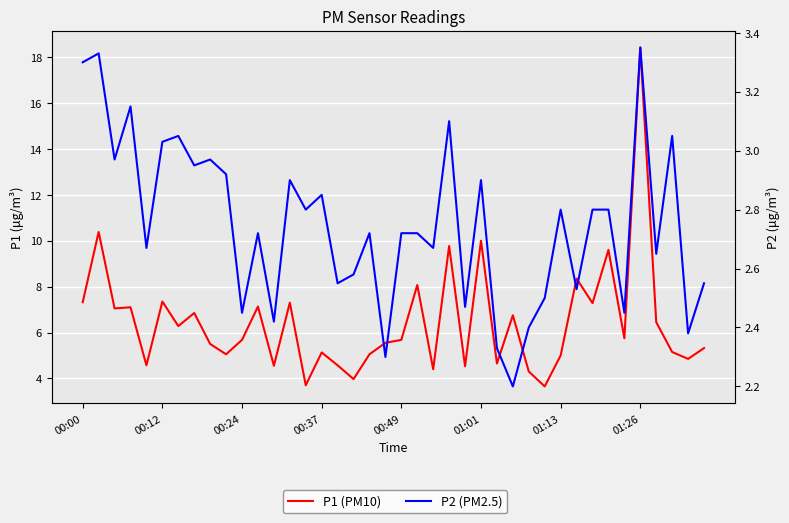

Which has a higher value, 31 or 18?

31